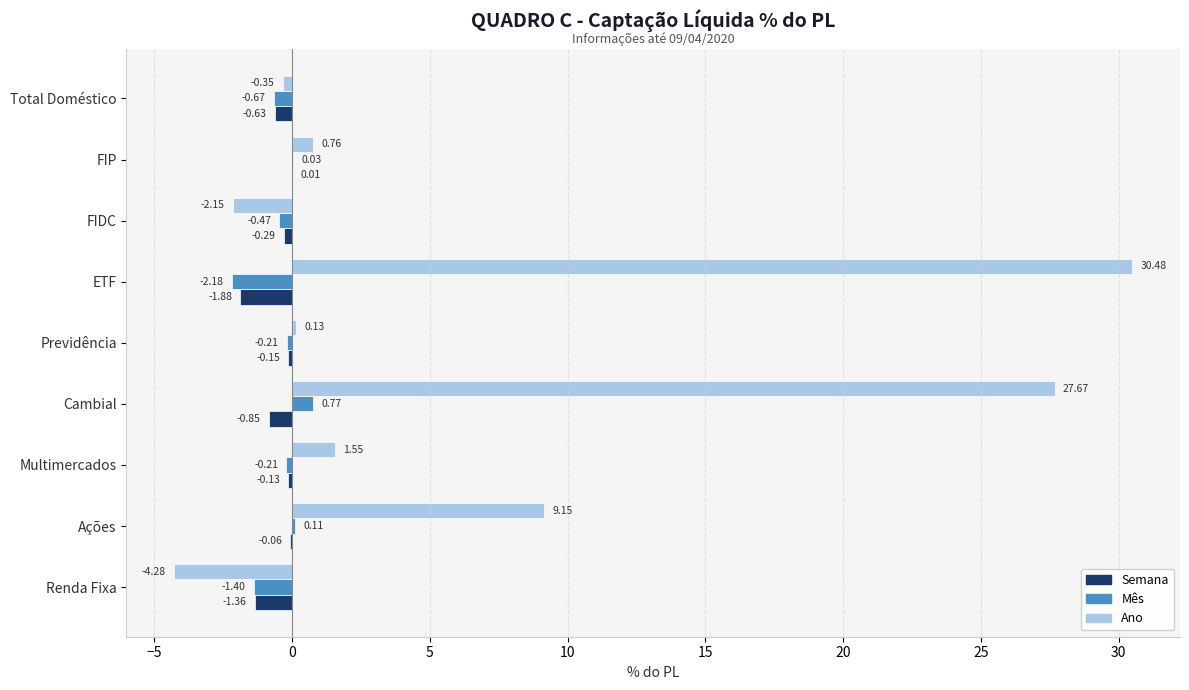

Is the value of Ano at FIP greater than the value of Mês at Cambial?

No